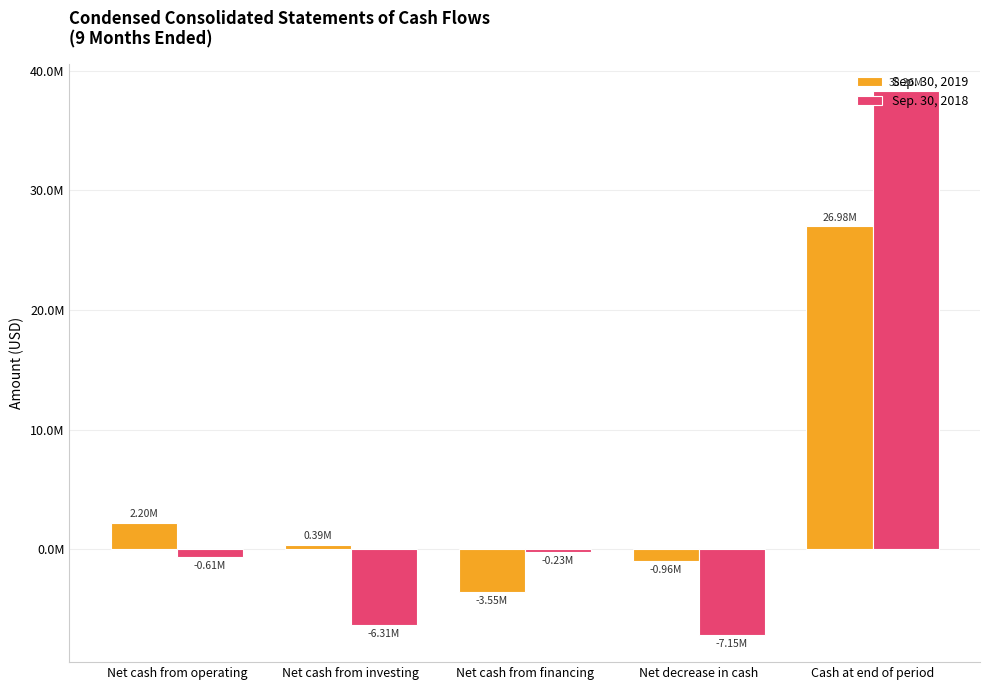

What is the difference between the maximum and minimum values in the Sep. 30, 2019 series?

30533049